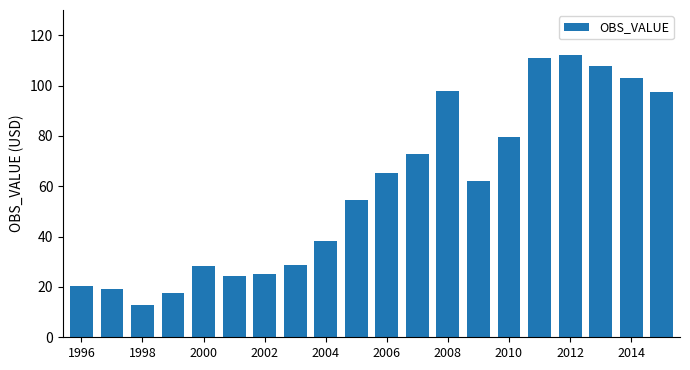

How many data points does each series have?

20